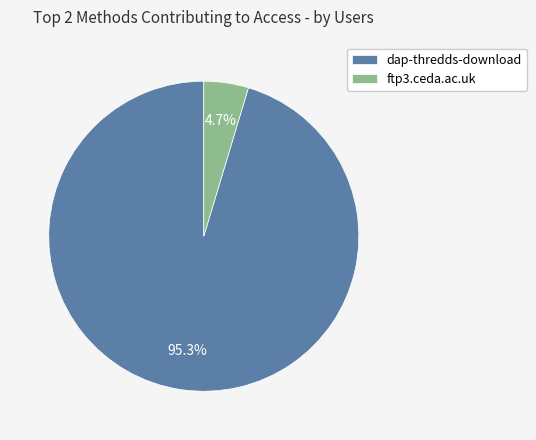

Does any single category account for the majority?

Yes